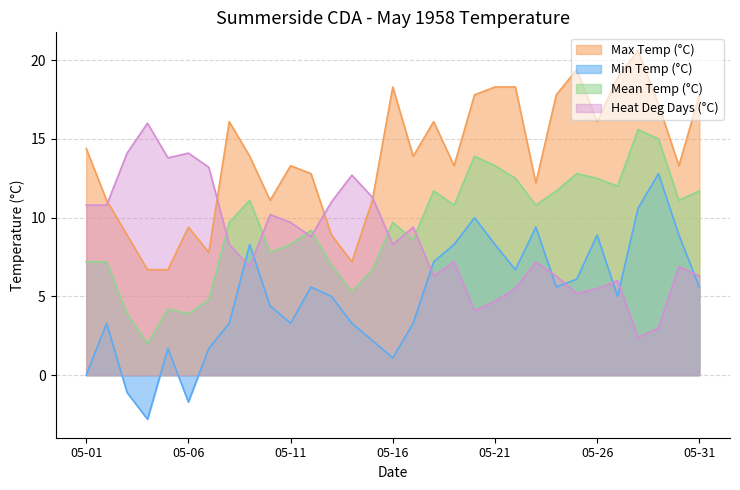

Is it true that Mean Temp (°C) equals 9.7 at 05-08?

True